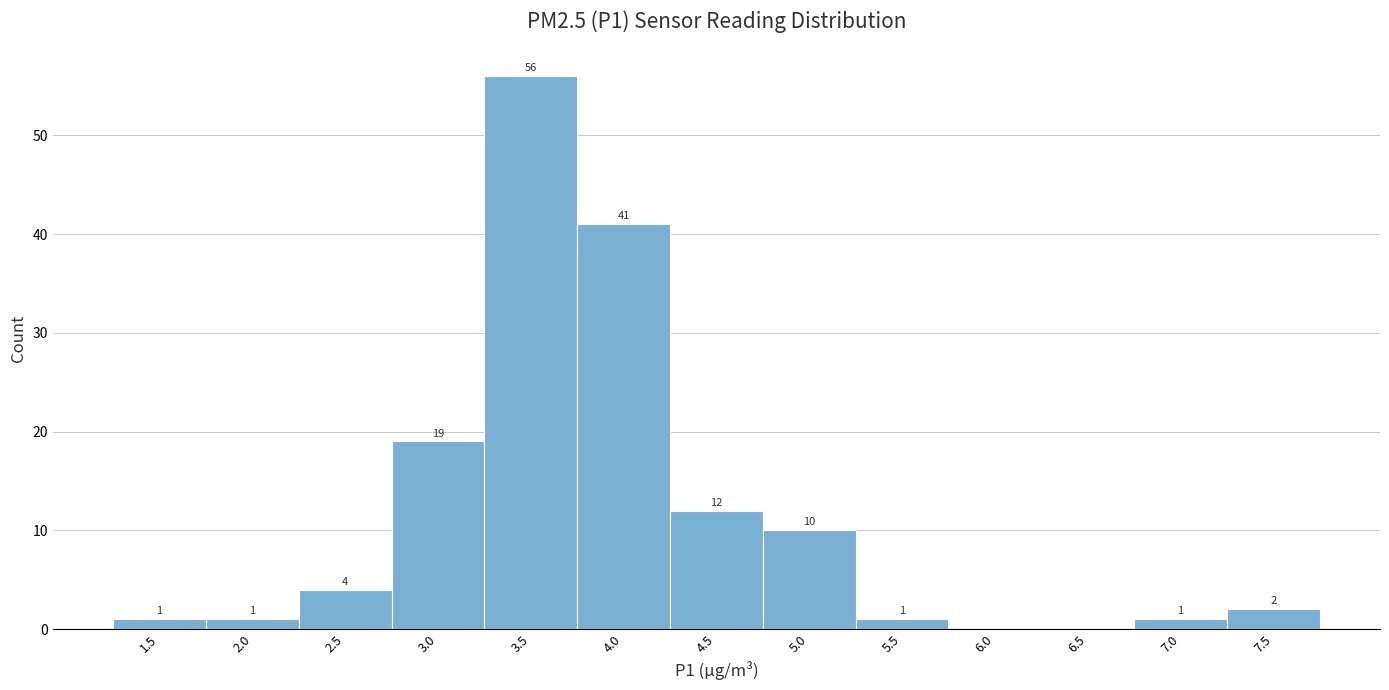

Reading left to right, transcribe all the data shown in this chart.

1.5=1	2.0=1	2.5=4	3.0=19	3.5=56	4.0=41	4.5=12	5.0=10	5.5=1	6.0=0	6.5=0	7.0=1	7.5=2